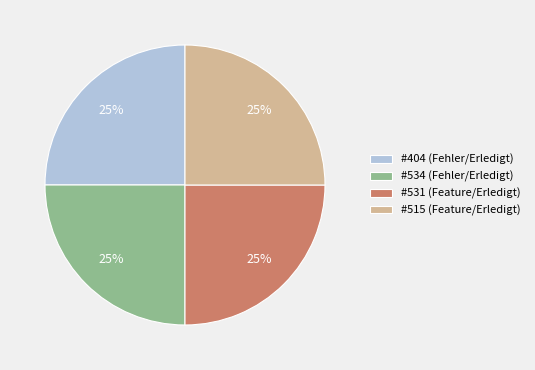

Approximately how many times larger is the value at #515 (Feature/Erledigt) compared to #531 (Feature/Erledigt)?

1.0